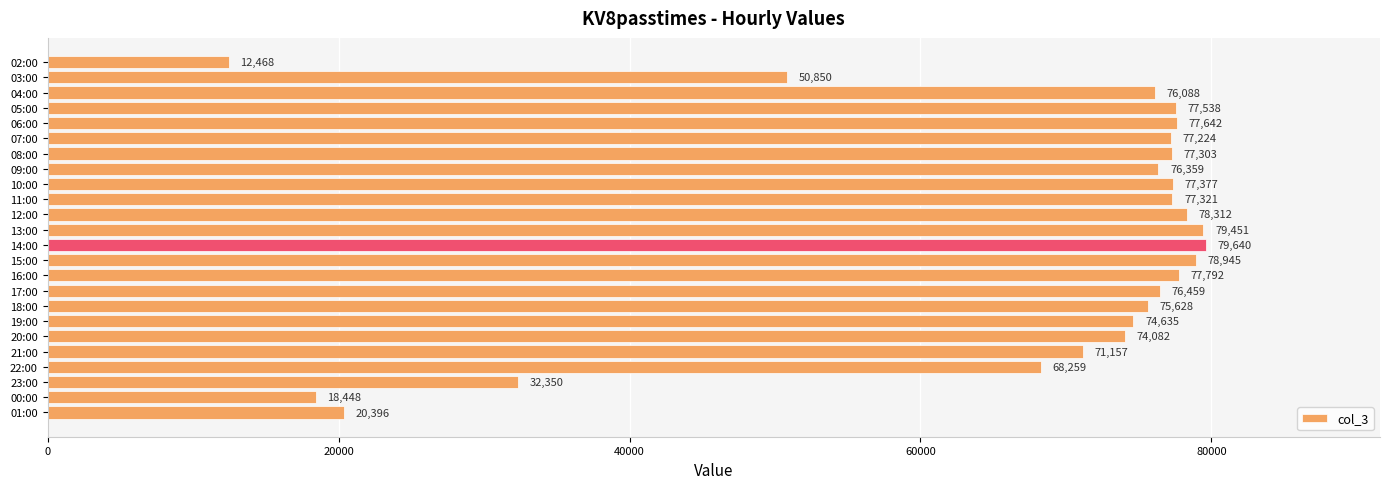

How many series are shown in this chart?

1